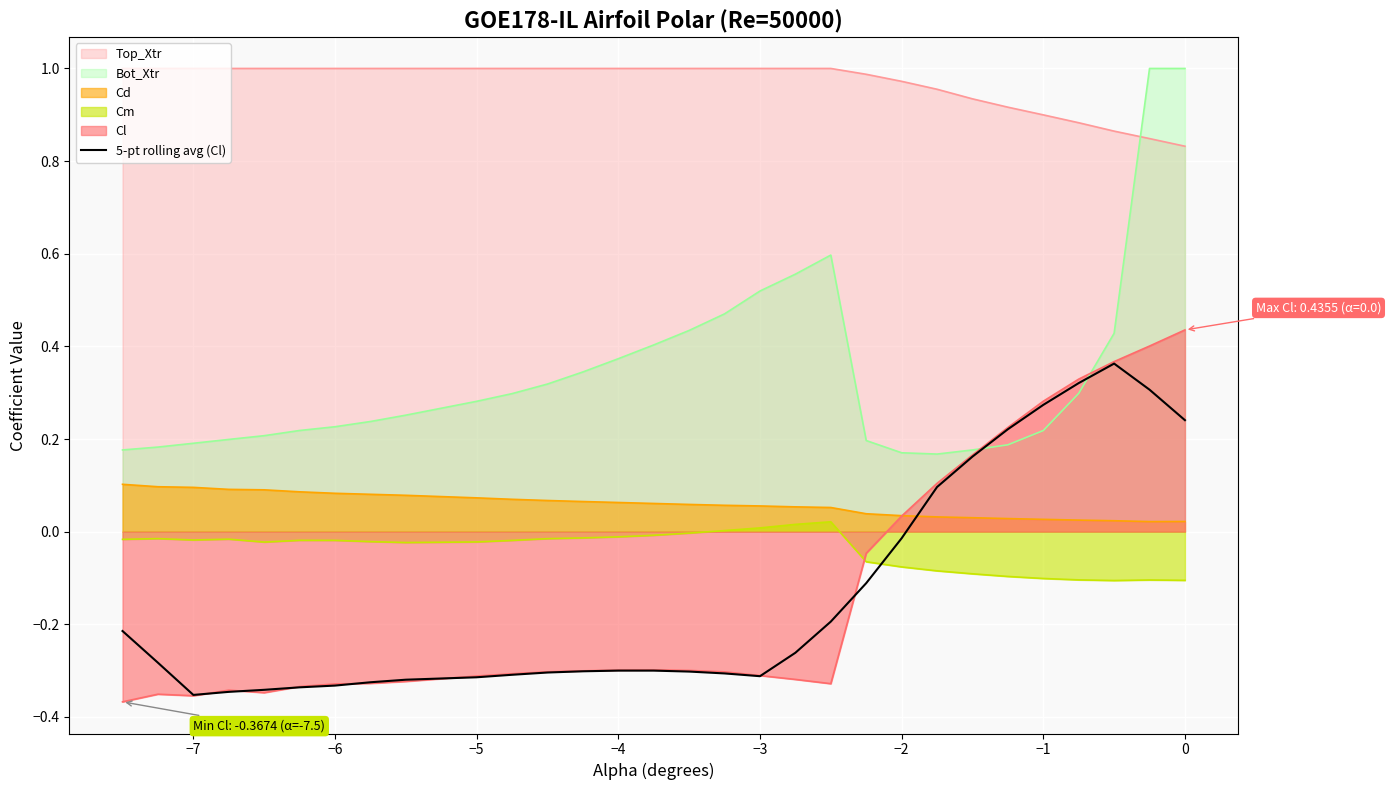

True or false: Cd and Top_Xtr cross at least once.

False